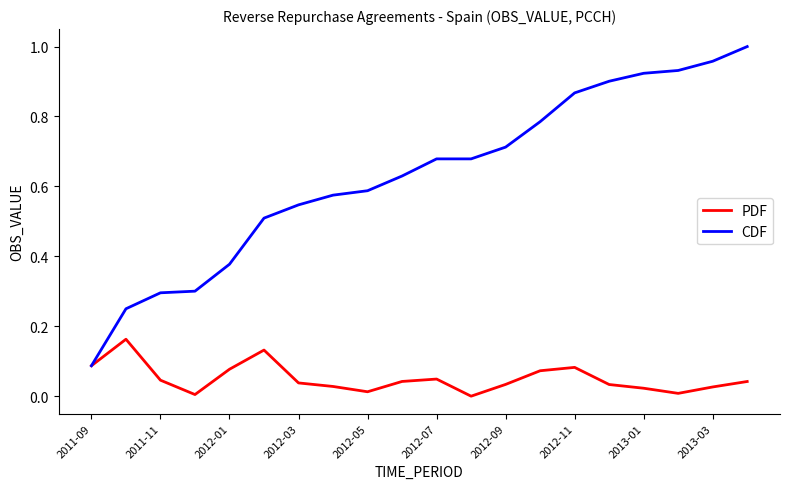

List the series in order of their peak value, lowest first.

PDF, CDF